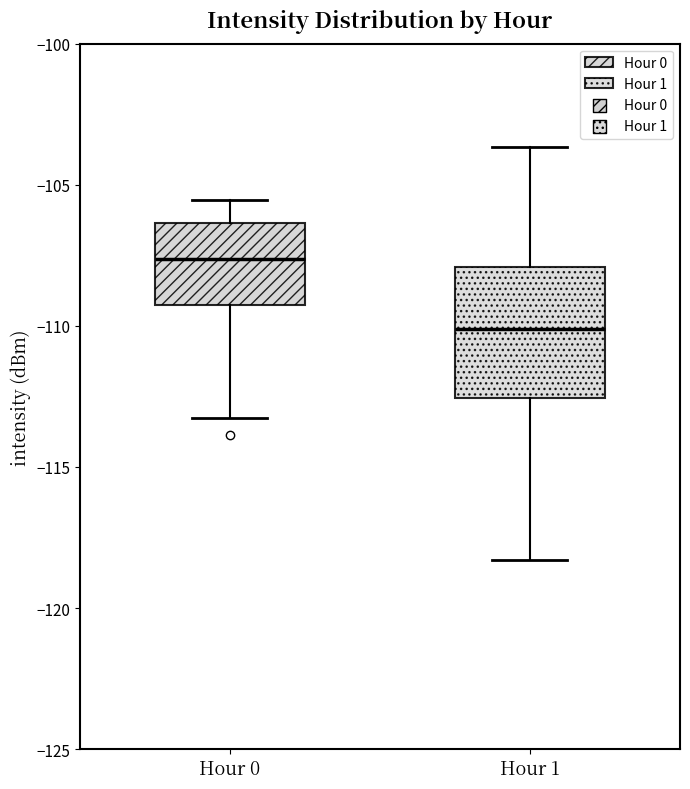

Where does the upper whisker of the box for Hour 0 end on the y-axis? The values are not printed on the chart, so give them approximately, as read against the axis.

-105.5